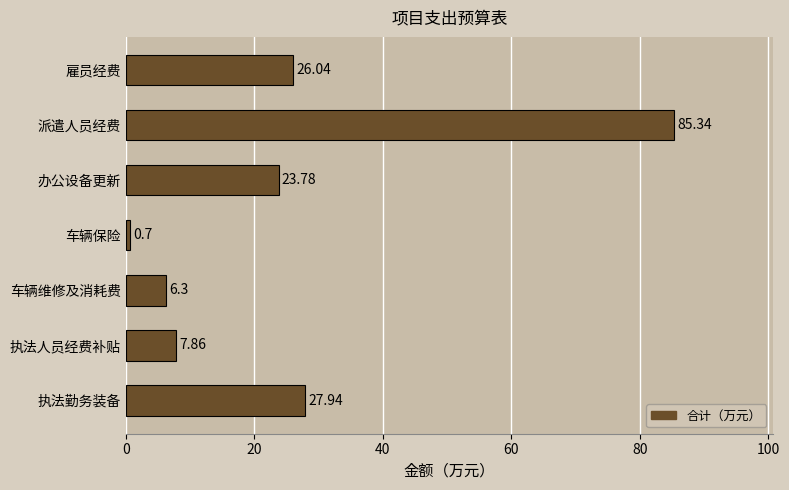

What is the difference between the maximum and minimum values?

84.6